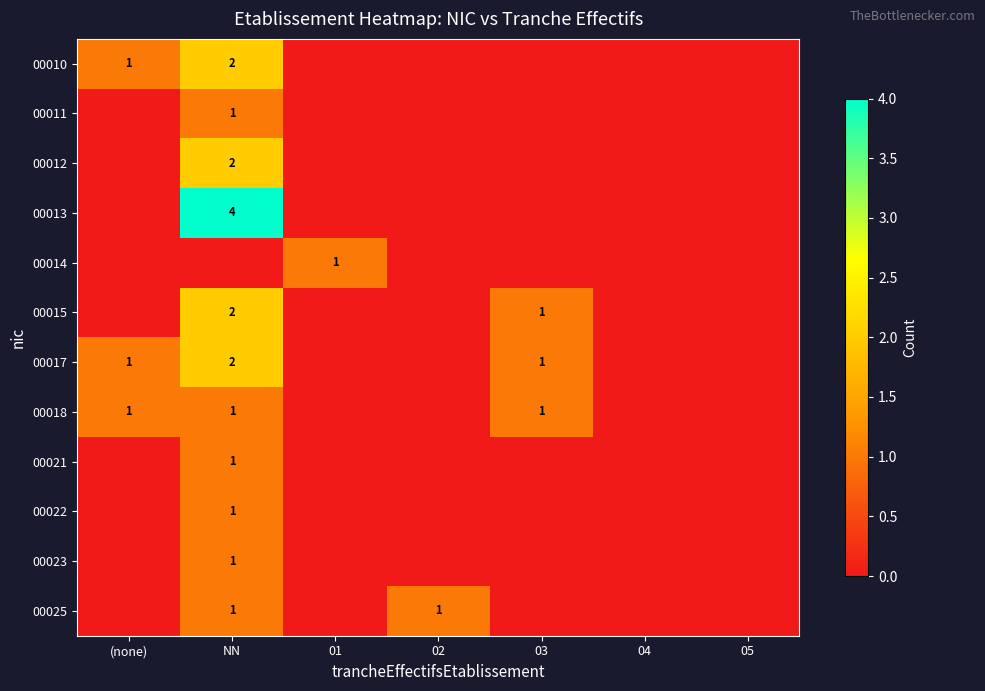

Which category has the highest value in the 00011 series?

NN